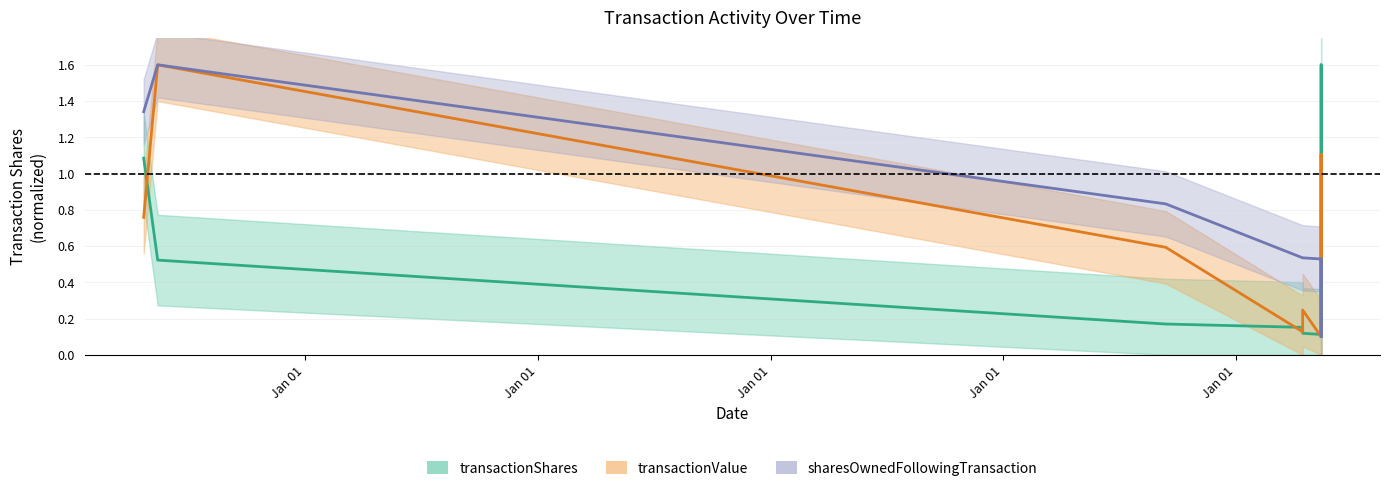

Is the value of transactionValue at 2019-04-22 greater than the value of transactionShares at 2024-05-14?

Yes